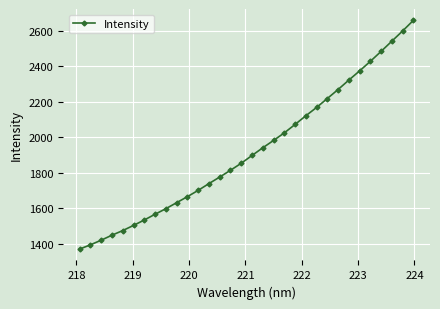

Reading left to right, what are all the values shown in this chart?

1371.9	1395.6	1421.8	1449.9	1475.8	1504.8	1535.2	1567.6	1598.8	1632.6	1666.5	1701.8	1739.9	1776.7	1814.7	1854.2	1897.9	1941.2	1982.4	2024.9	2072.3	2121.2	2167.9	2218.2	2268.8	2321.8	2373.4	2427.2	2483.2	2540.6	2597.8	2657.3